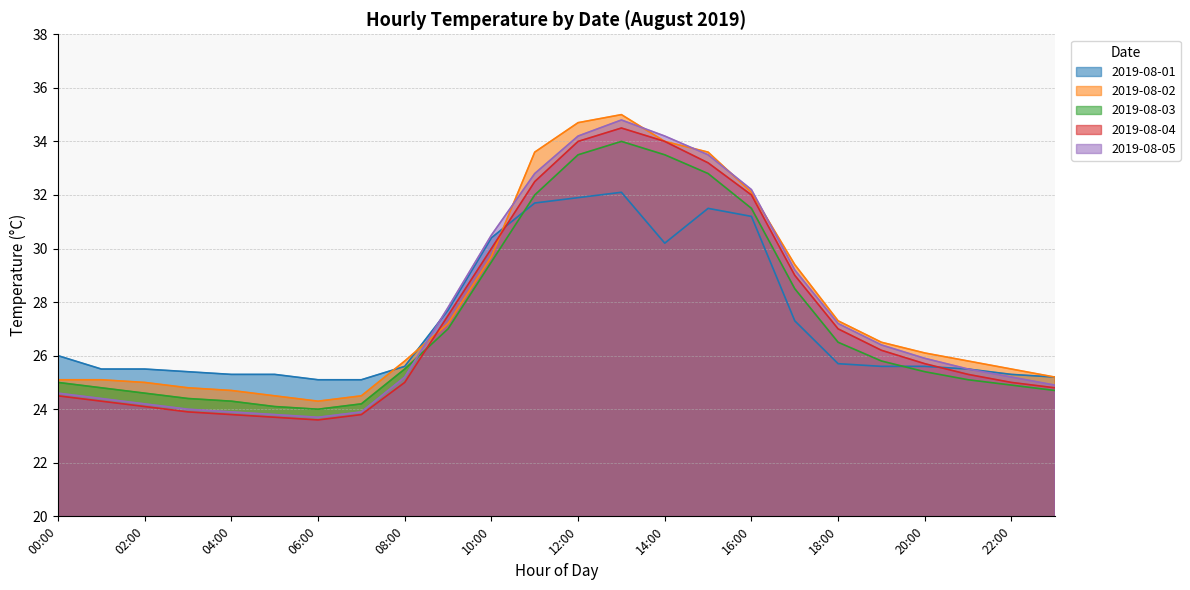

What is the minimum value shown in the chart?

23.6